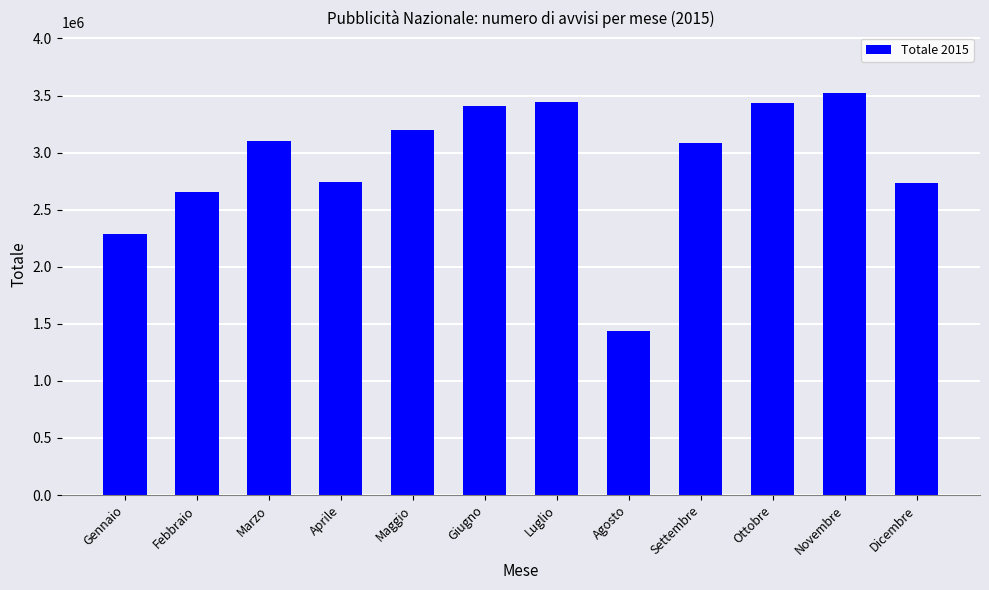

Does the chart contain any negative values?

No